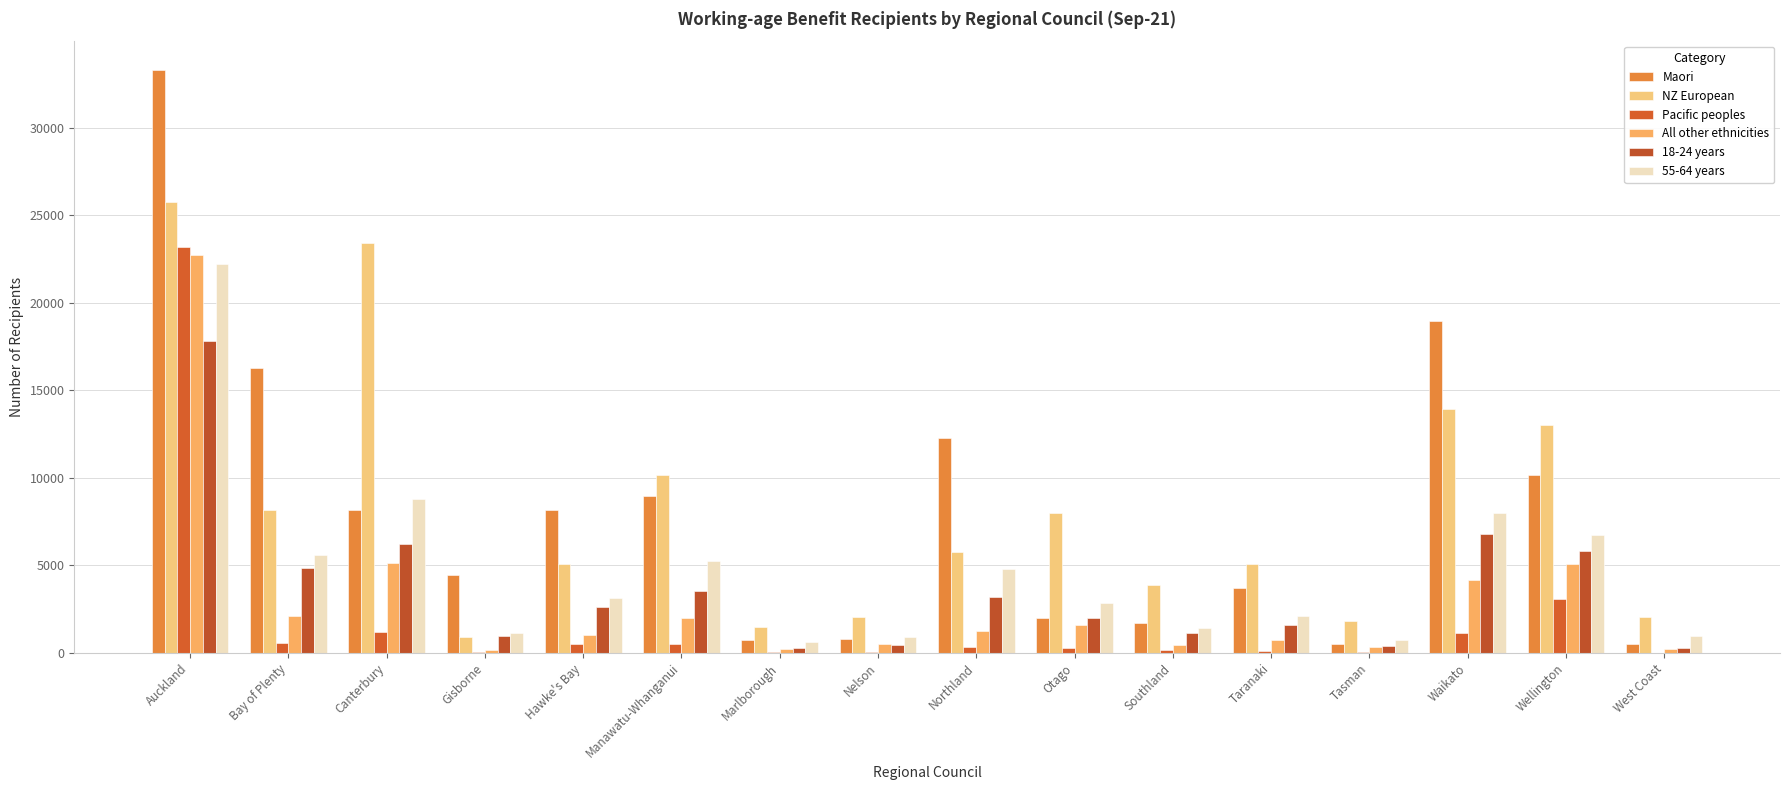

Rank the series at Tasman from lowest to highest value.

Pacific peoples, All other ethnicities, 18-24 years, Maori, 55-64 years, NZ European